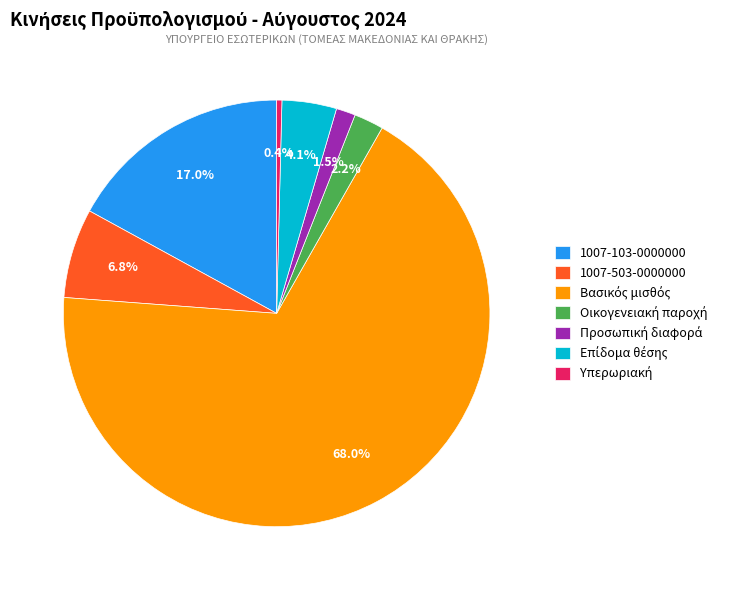

To the nearest percent, what percentage of the pie is 1007-503-0000000?

7%